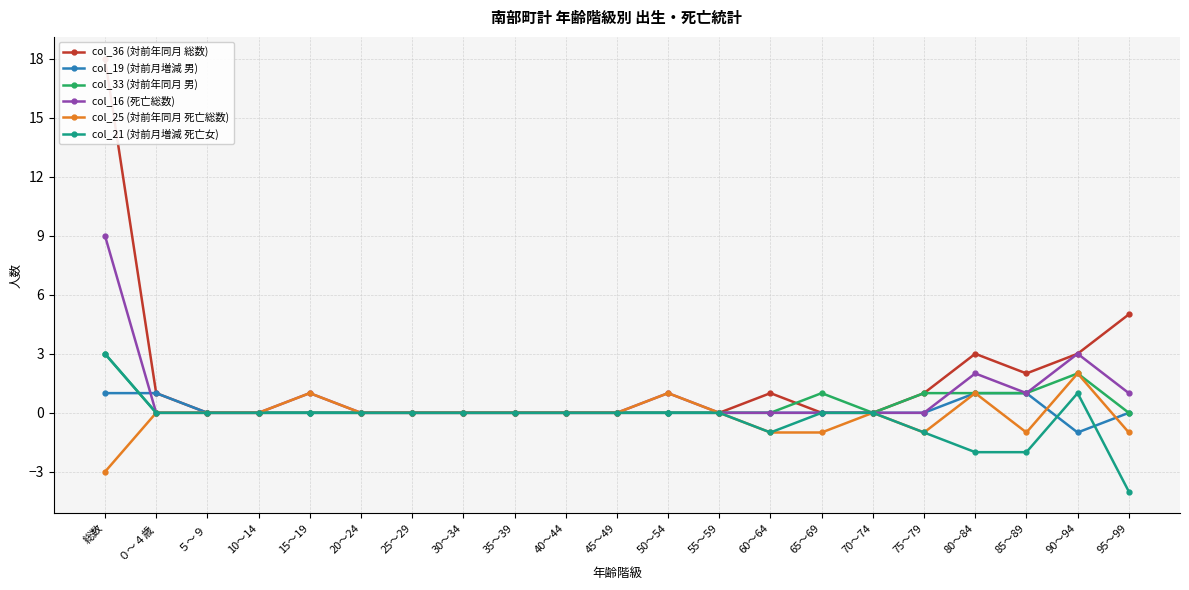

Reading left to right, transcribe all the data shown in this chart.

col_36 (対前年同月 総数): 18	1	0	0	0	0	0	0	0	0	0	0	0	1	0	0	1	3	2	3	5
col_19 (対前月増減 男): 1	1	0	0	0	0	0	0	0	0	0	0	0	0	0	0	0	1	1	-1	0
col_33 (対前年同月 男): 3	0	0	0	0	0	0	0	0	0	0	0	0	0	1	0	1	1	1	2	0
col_16 (死亡総数): 9	0	0	0	1	0	0	0	0	0	0	1	0	0	0	0	0	2	1	3	1
col_25 (対前年同月 死亡総数): -3	0	0	0	1	0	0	0	0	0	0	1	0	-1	-1	0	-1	1	-1	2	-1
col_21 (対前月増減 死亡女): 3	0	0	0	0	0	0	0	0	0	0	0	0	-1	0	0	-1	-2	-2	1	-4